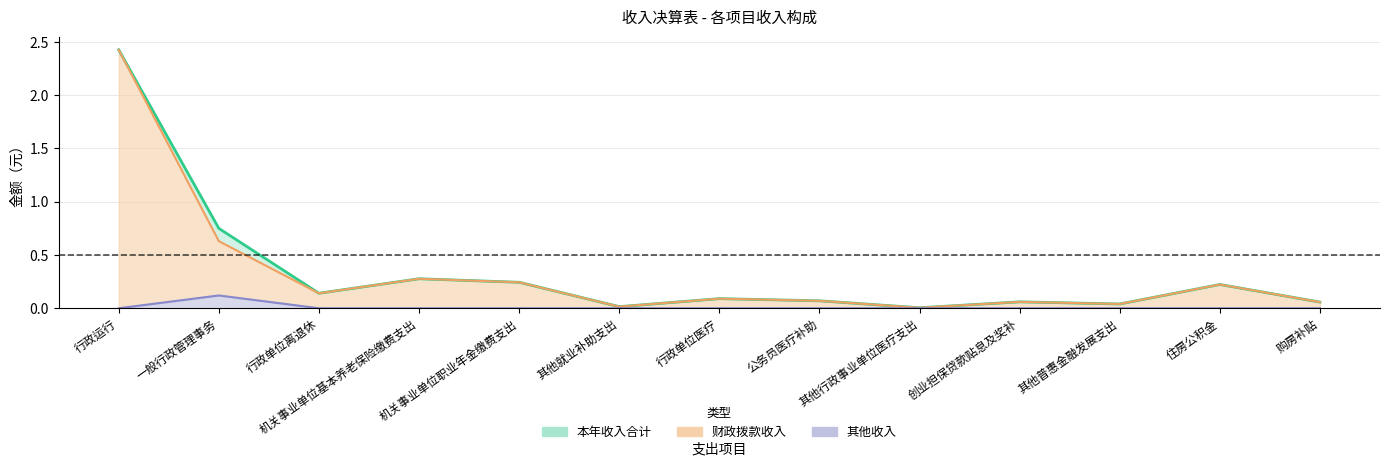

The value of 其他收入 at 机关事业单位职业年金缴费支出 is 0.0. True or false?

True